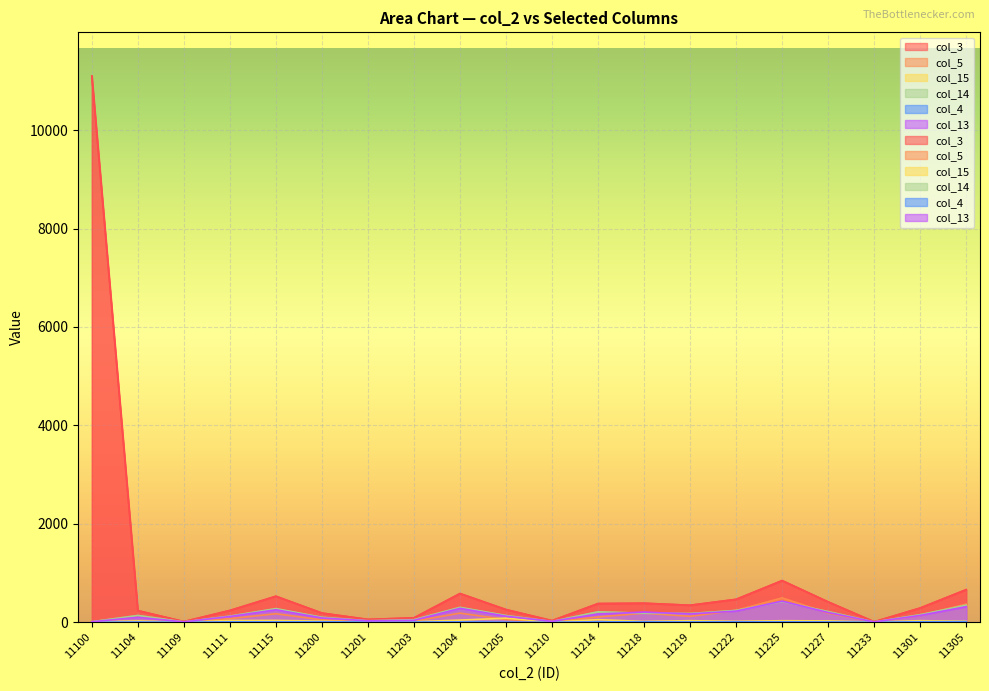

How many categories are shown in the chart?

20